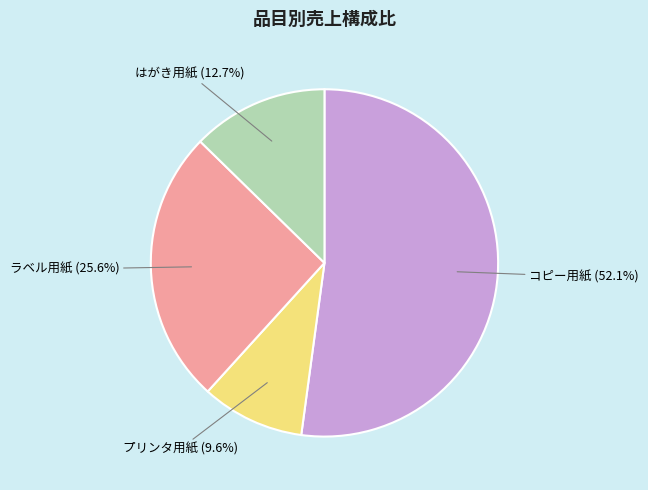

Is there any slice that represents more than half of the pie?

Yes